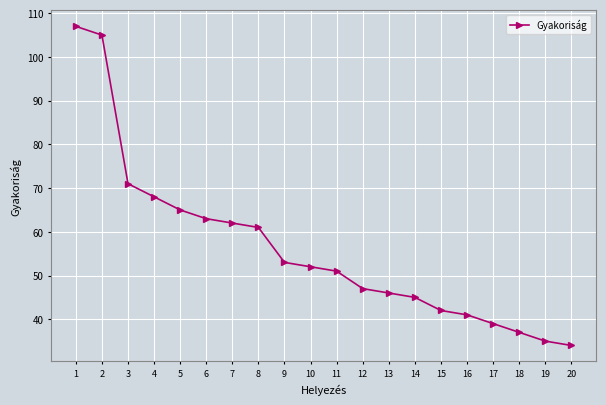

What is the sum of all values?

1124